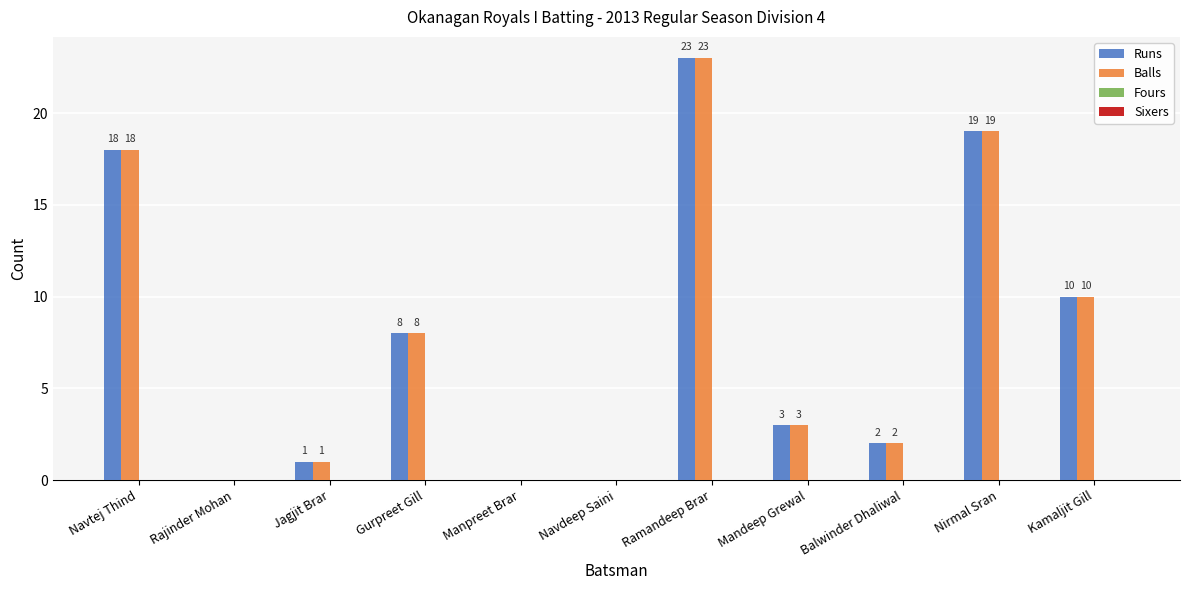

How many values in Runs are above zero?

8